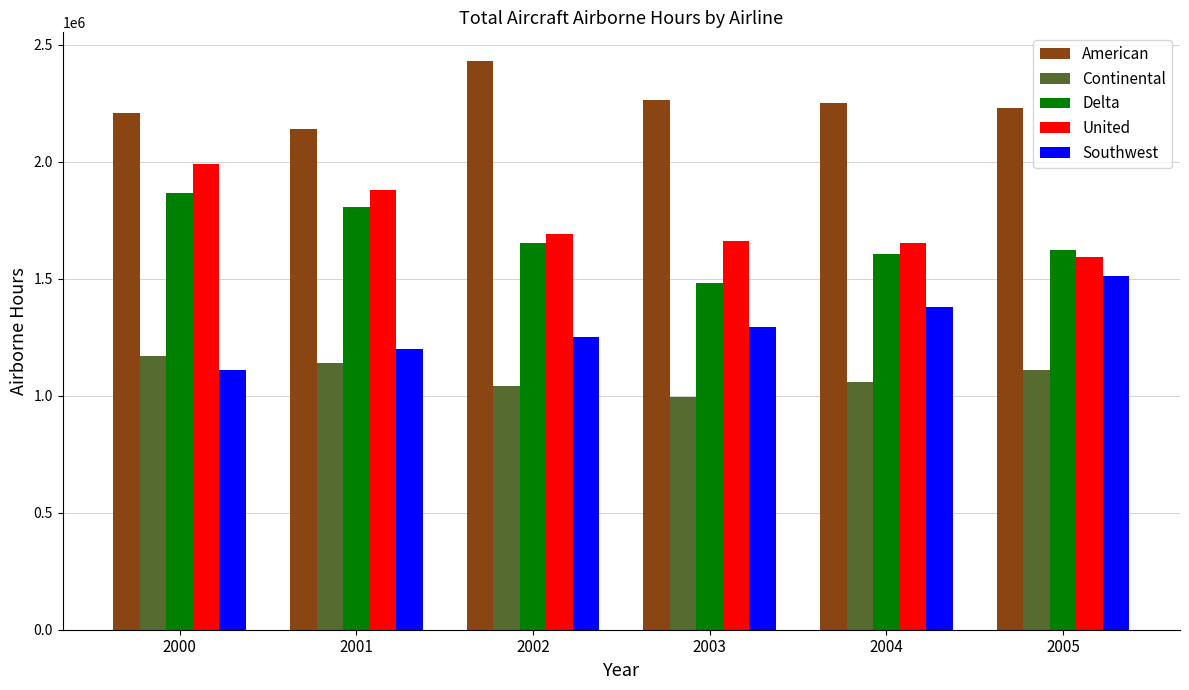

Does the chart contain stacked bars?

No